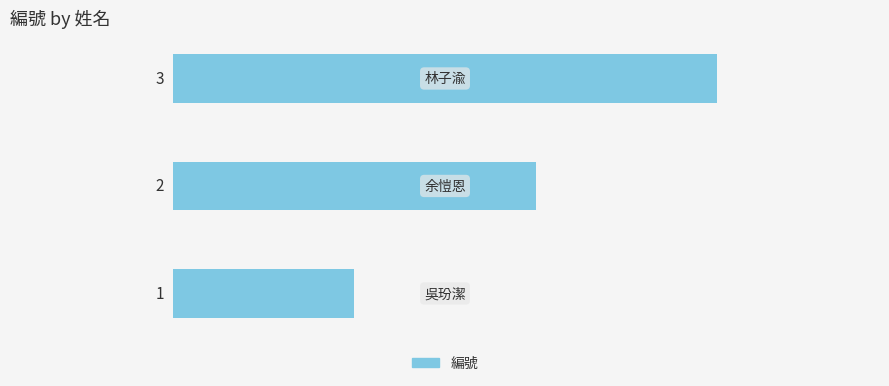

How many categories are shown in the chart?

3